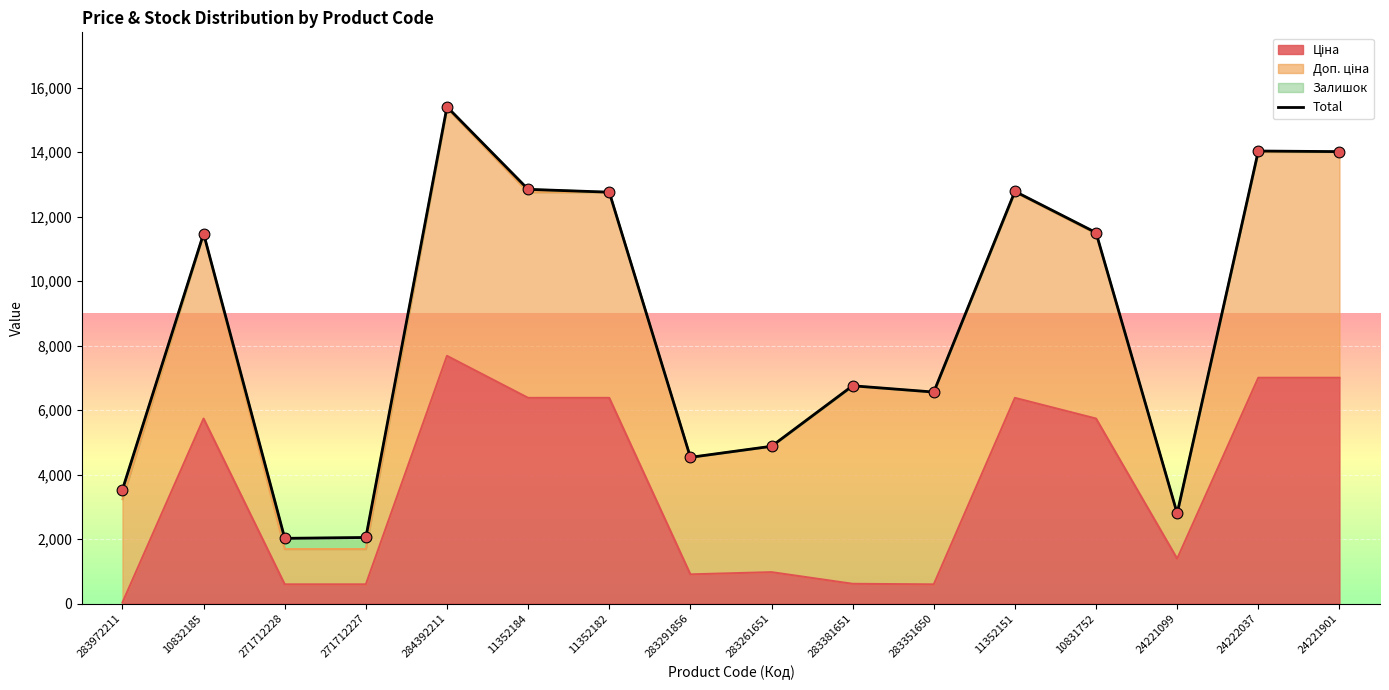

Which has a higher value, 283972211 or 11352151?

11352151